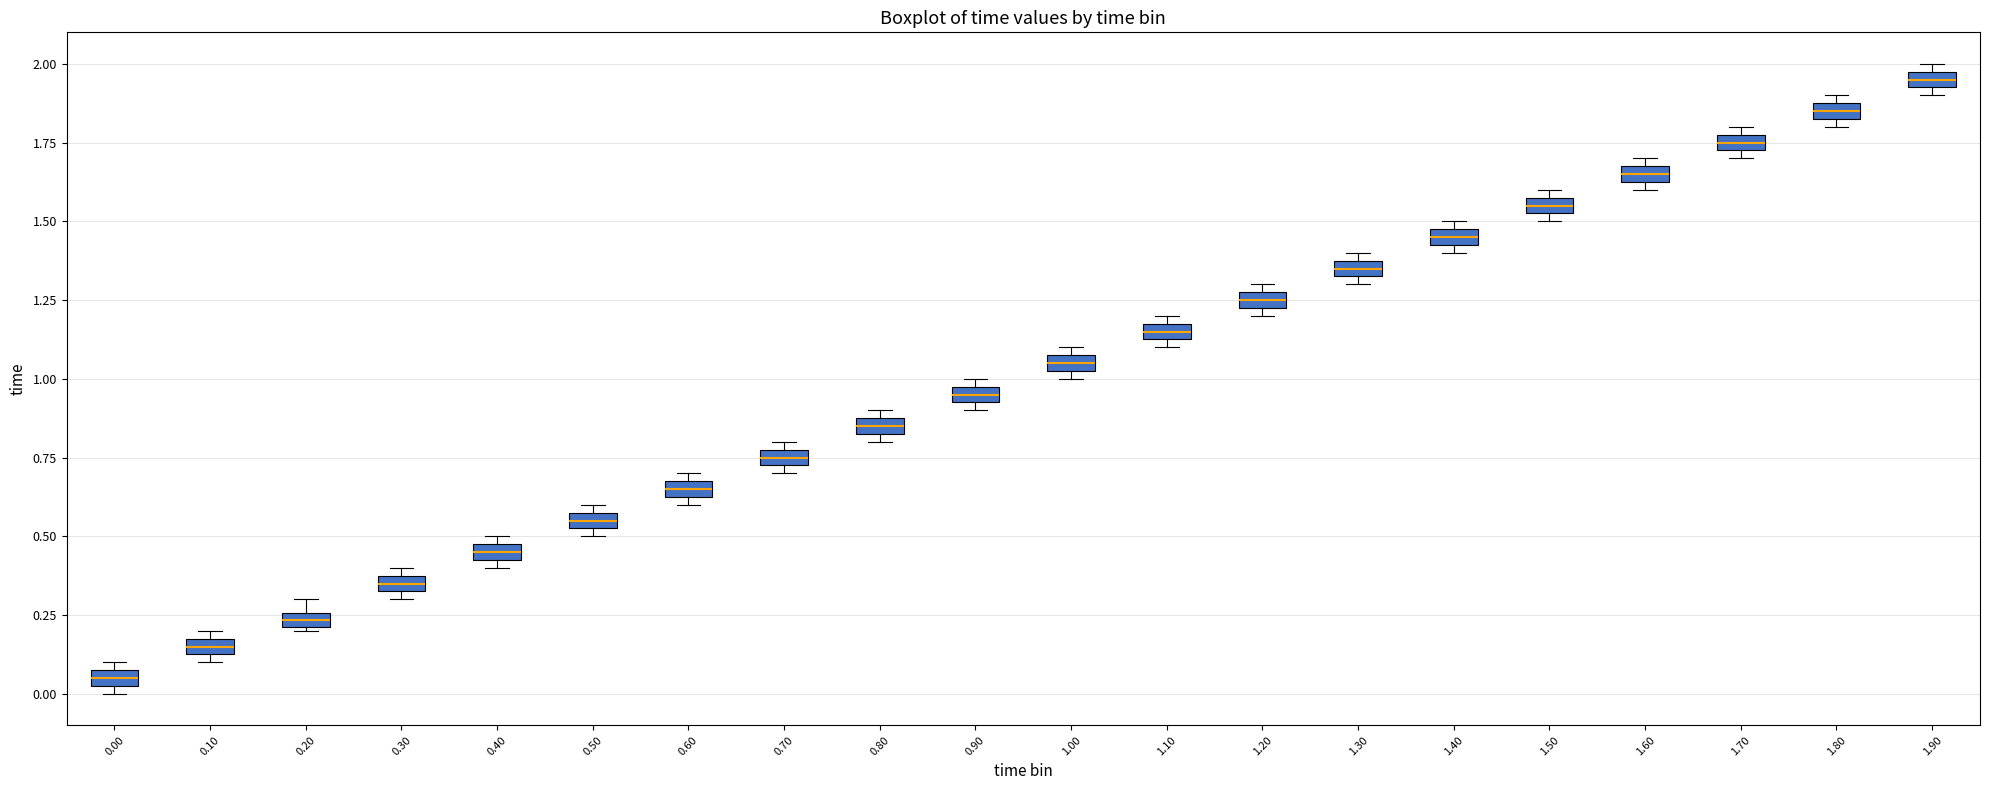

Which box has the lowest median line?

0.00